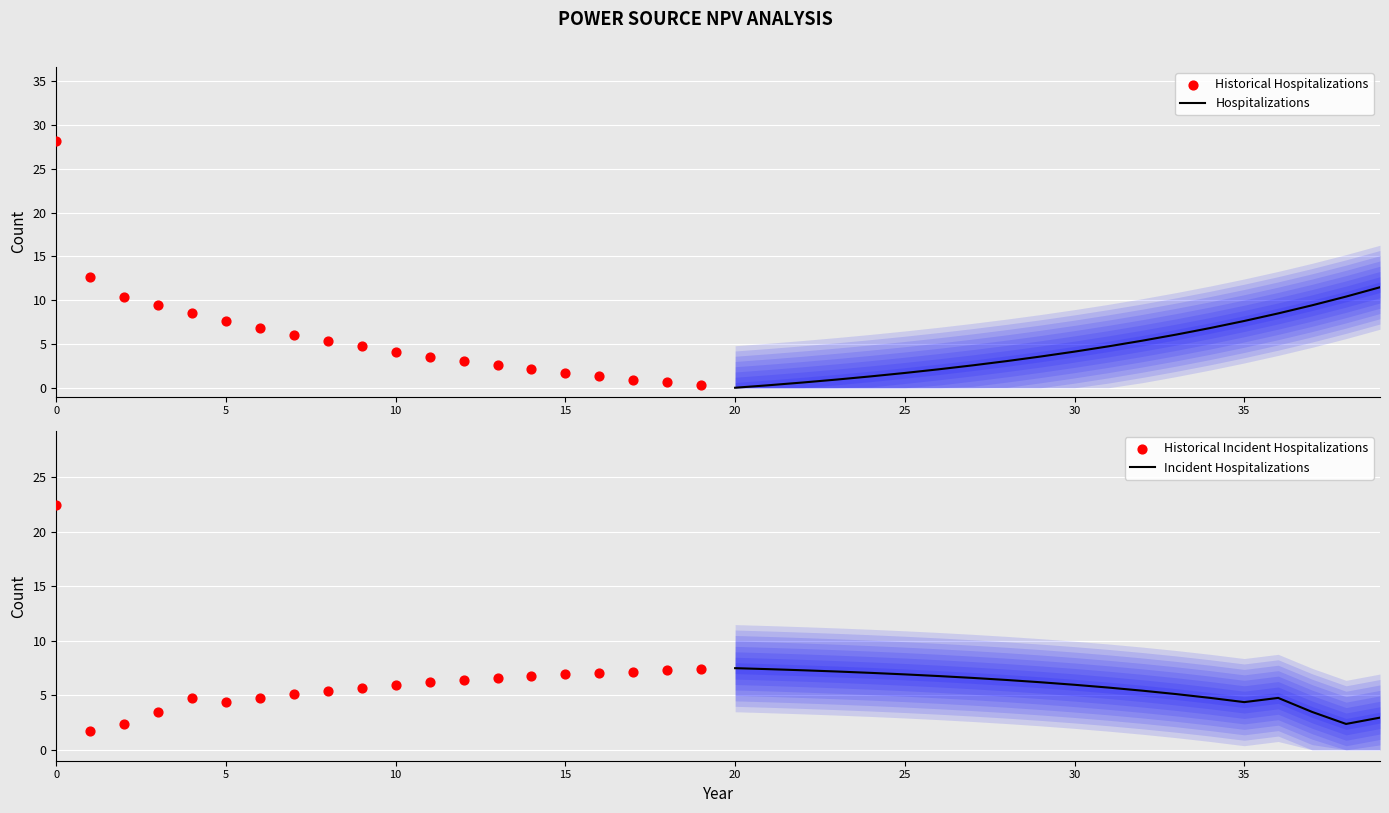

At how many categories does at least one series exceed 8?

9